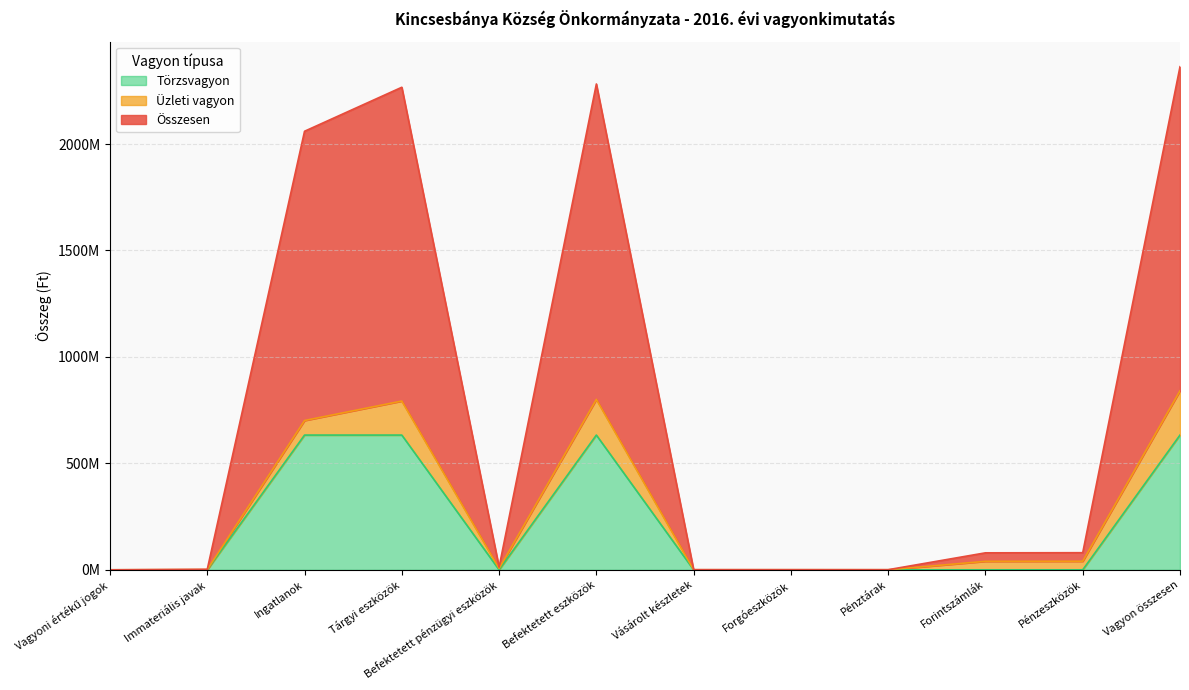

What is the label of the 11th point from the left?

Pénzeszközök